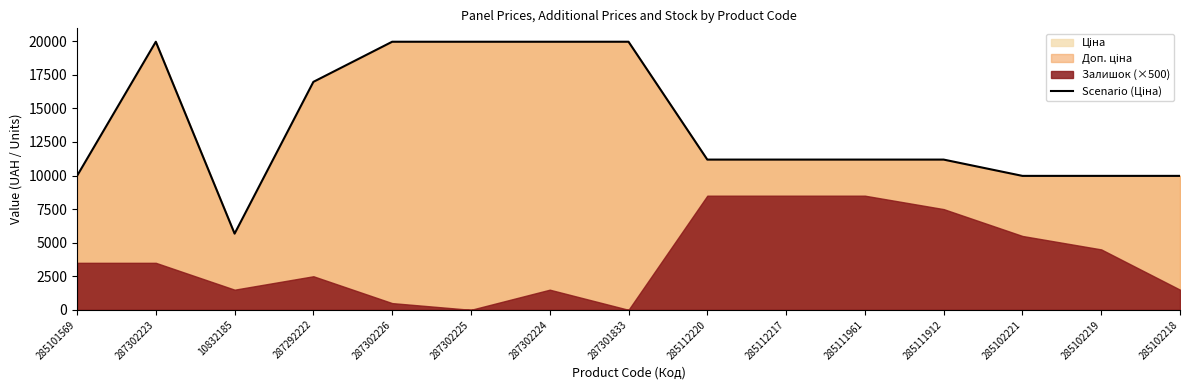

List the labels in order of value, largest first.

287302223, 287302226, 287302225, 287302224, 287301833, 287292222, 285112220, 285112217, 285111961, 285111912, 285101569, 285102221, 285102219, 285102218, 10832185